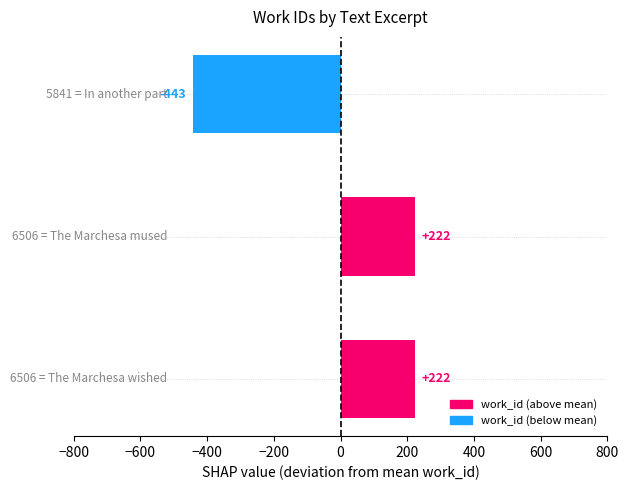

What is the difference between the maximum and minimum values?

665.0